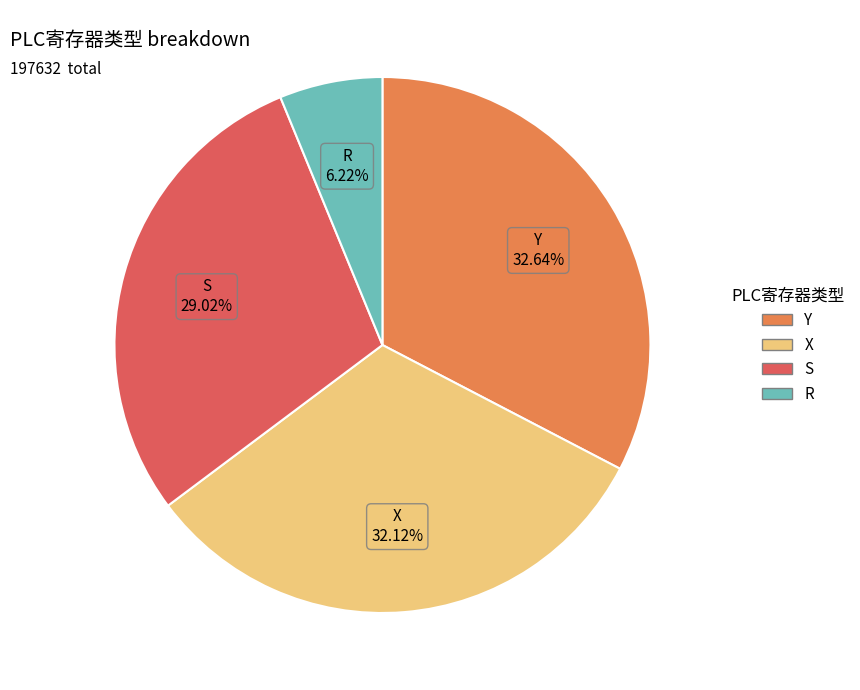

Which category has the biggest portion of the pie?

Y